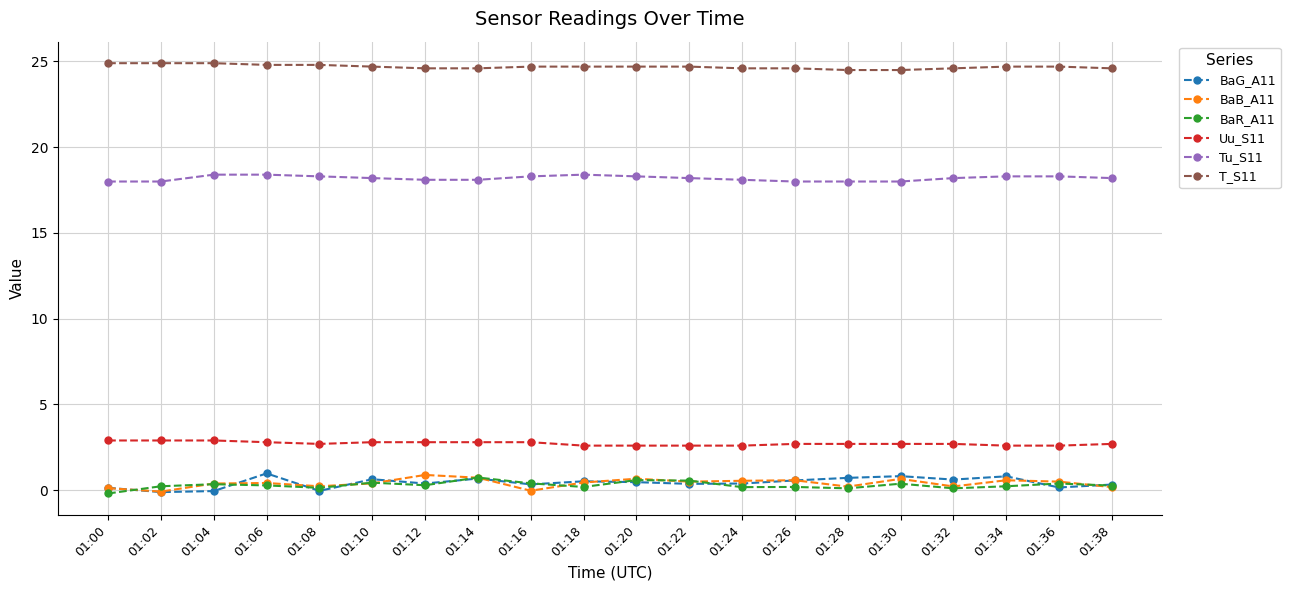

What is the lowest value of the T_S11 series?

24.5